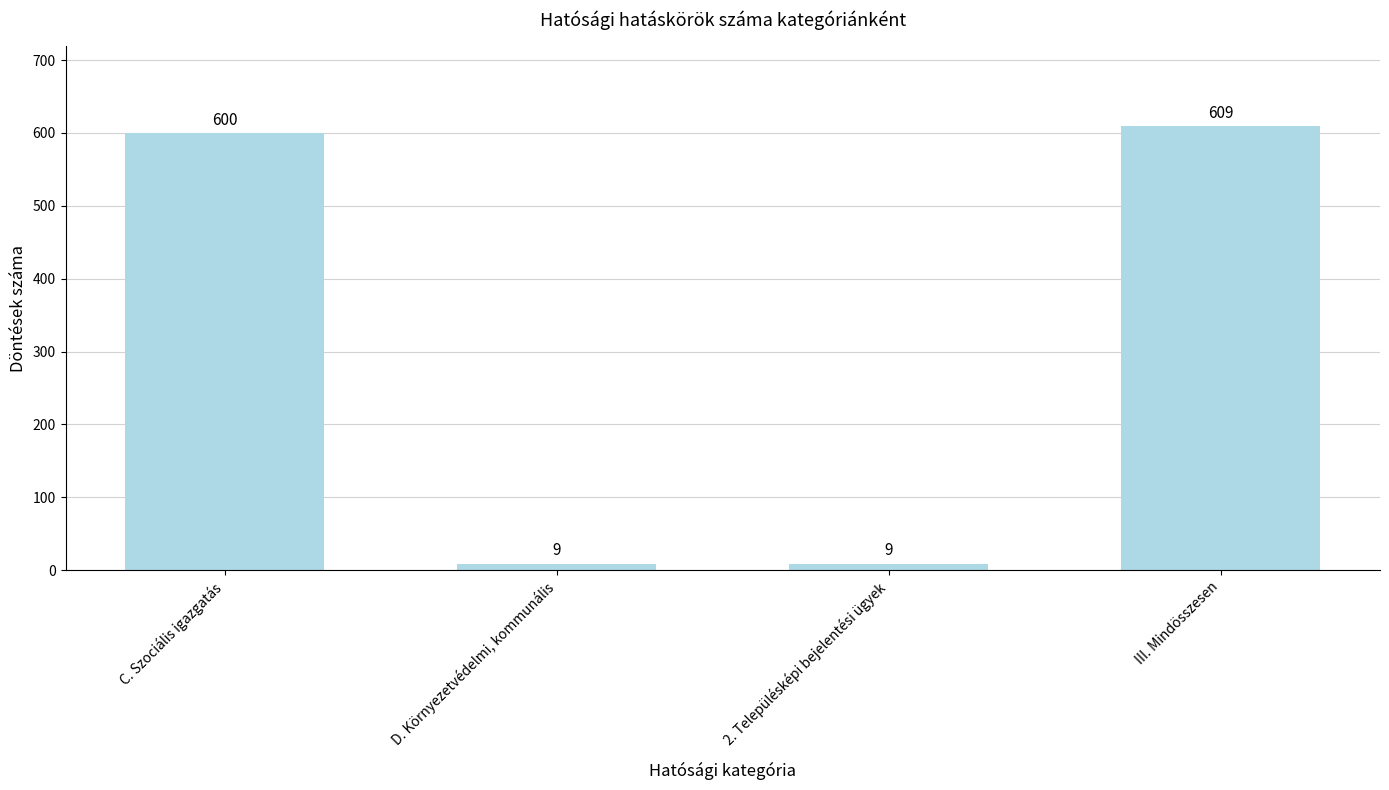

At which category does the chart reach its peak across all series?

III. Mindösszesen